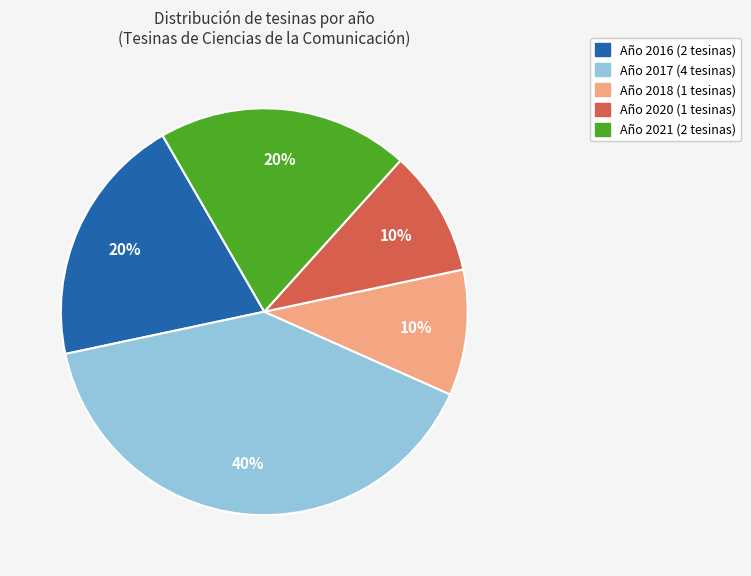

How many segments does this pie chart have?

5